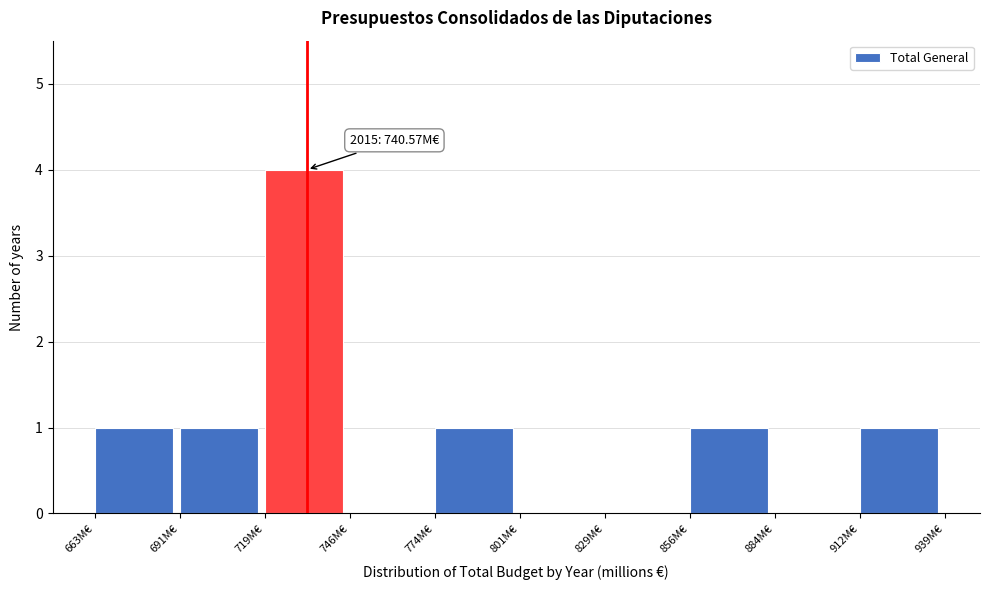

Which range on the x-axis has the tallest bar?

720 to 745